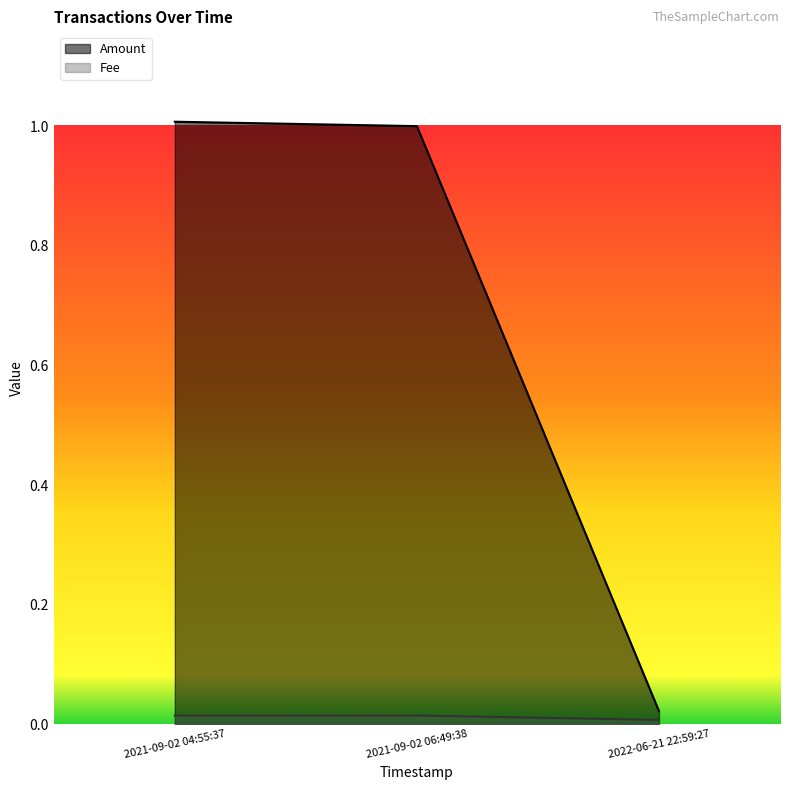

True or false: Amount has a value of 0.0 at 2022-06-21 22:59:27.

False